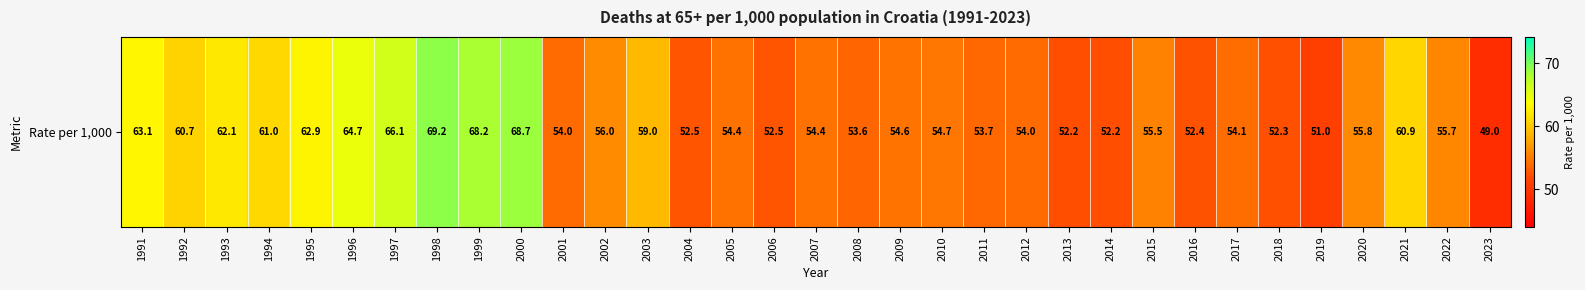

List the labels in order of value, largest first.

1998, 2000, 1999, 1997, 1996, 1991, 1995, 1993, 1994, 2021, 1992, 2003, 2002, 2020, 2022, 2015, 2010, 2009, 2005, 2007, 2017, 2001, 2012, 2011, 2008, 2004, 2006, 2016, 2018, 2013, 2014, 2019, 2023